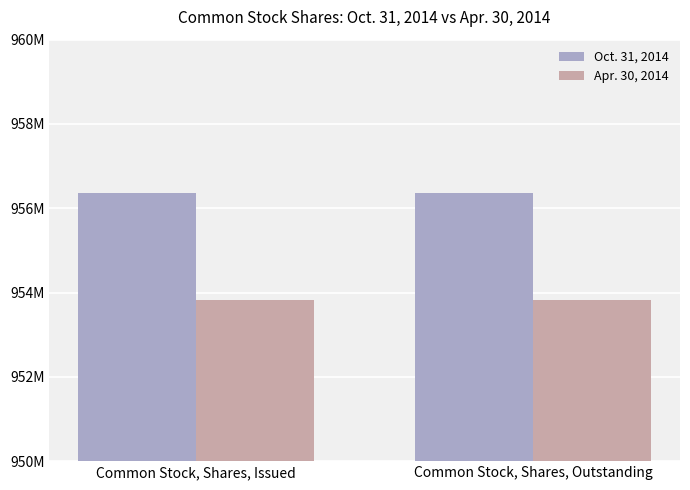

What are all the series names shown in the legend?

Oct. 31, 2014, Apr. 30, 2014